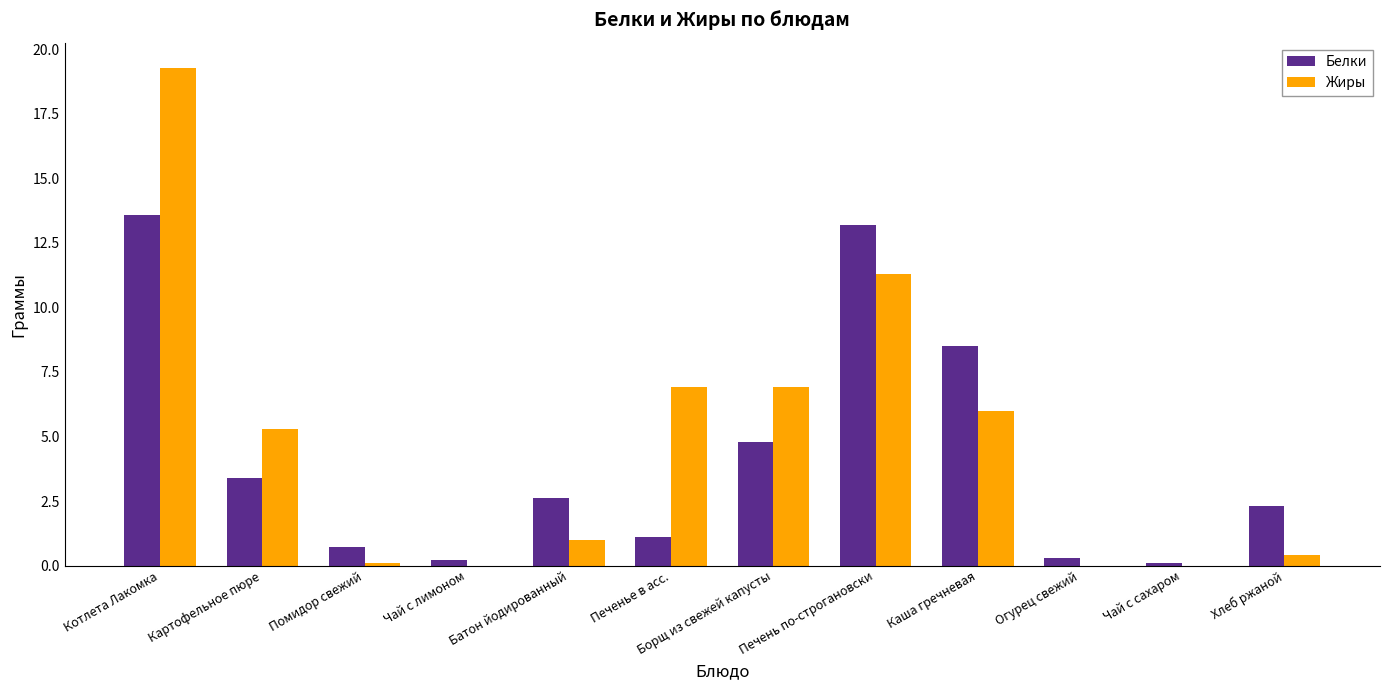

Is it true that Белки equals 4.5 at Каша гречневая?

False